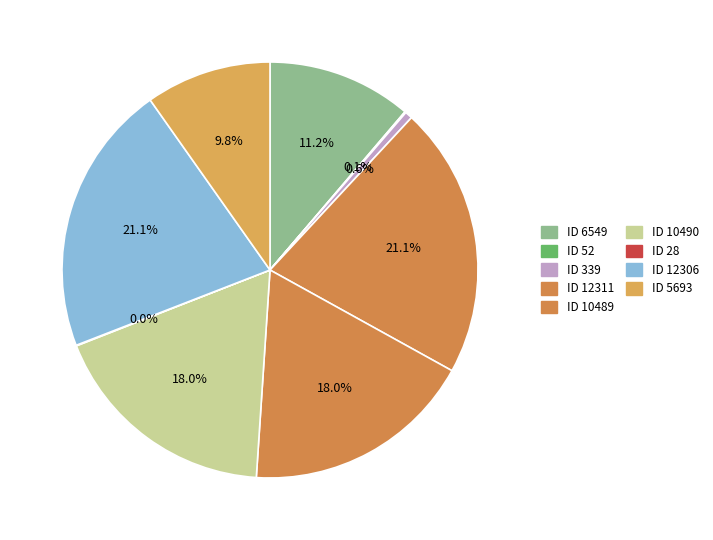

To the nearest percent, what is the average slice percentage?

11%